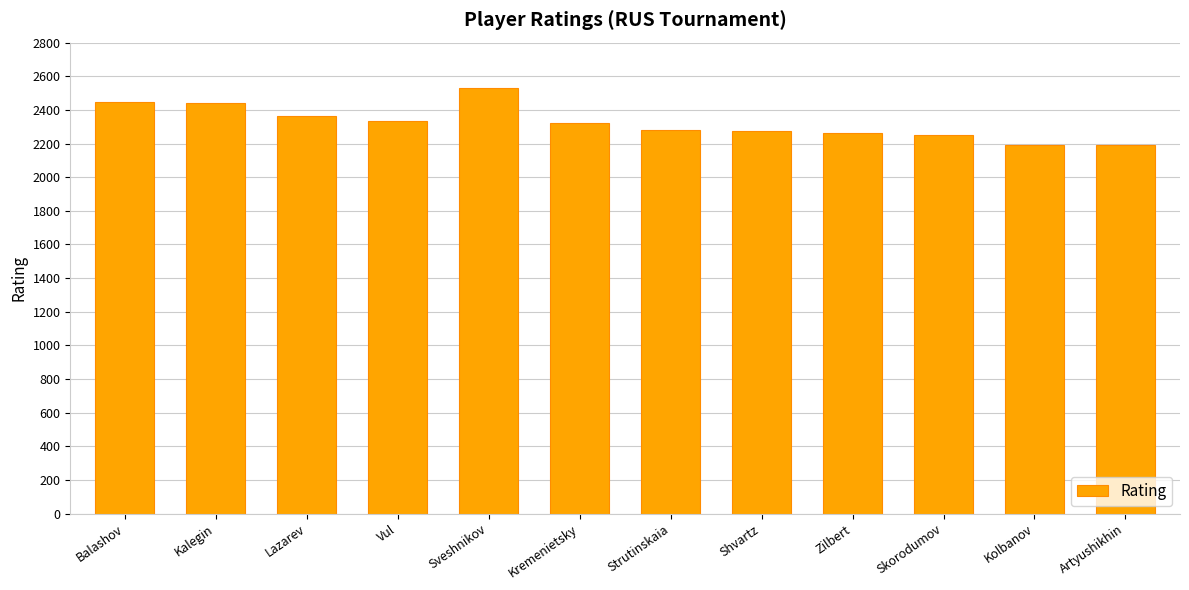

What is the label of the 11th bar from the right?

Kalegin